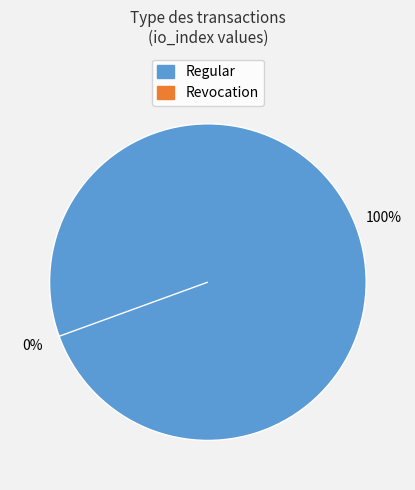

Combined, do Revocation and Regular account for over 50%?

Yes